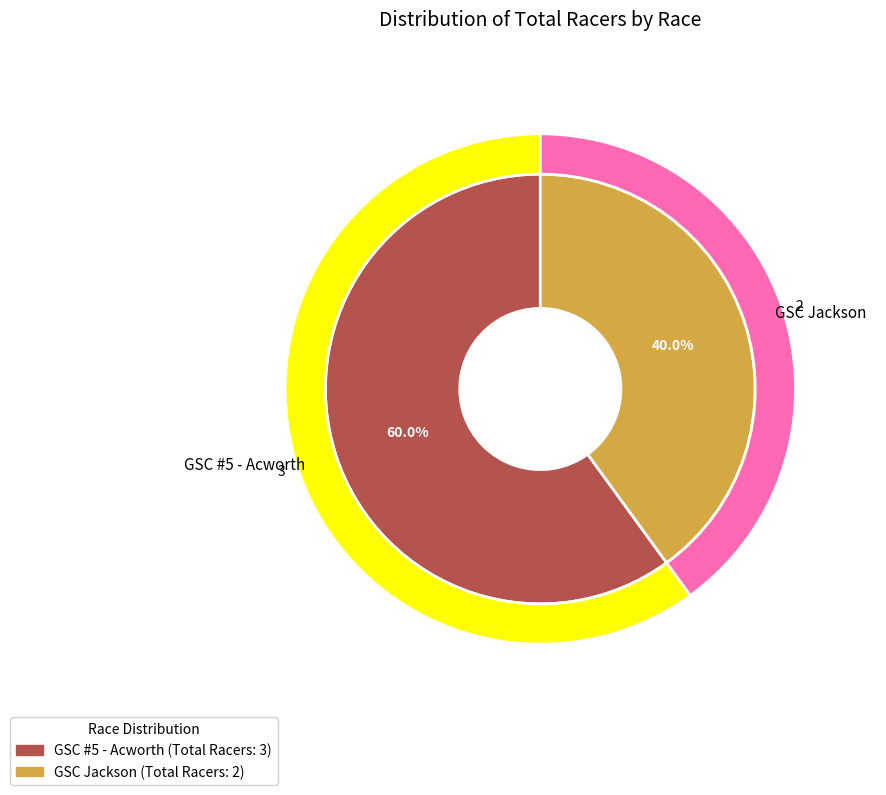

What percentage do GSC Jackson and GSC #5 - Acworth together represent?

100.0%